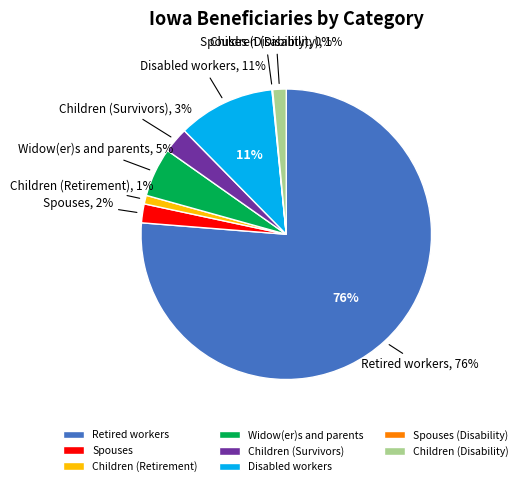

Is it true that Children (Retirement) is 11% of the pie?

False